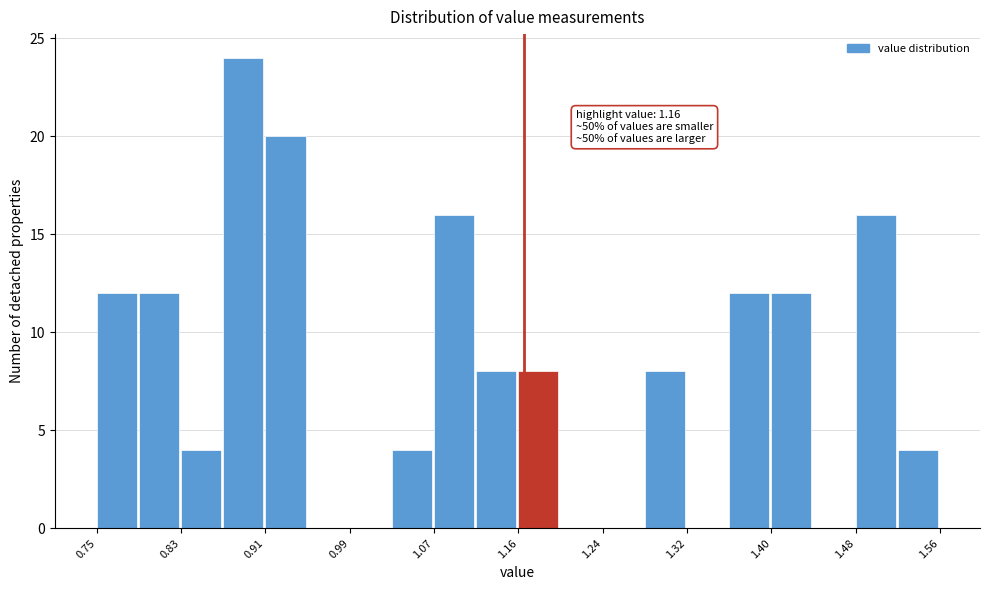

Over which range of the x-axis is the bar tallest?

0.87 to 0.91